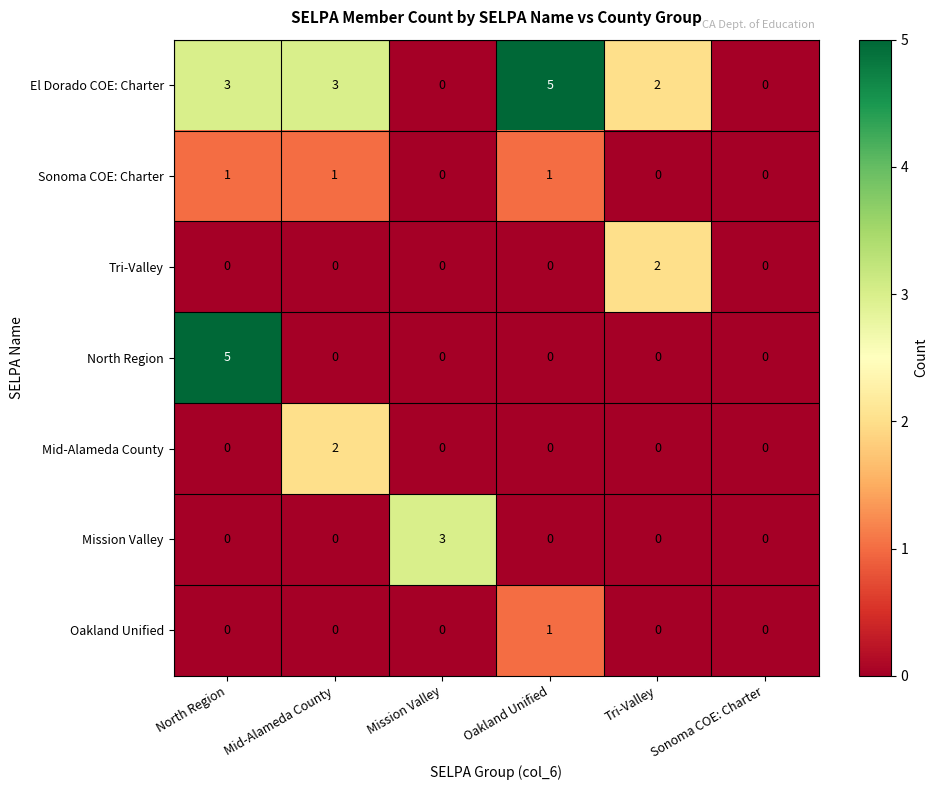

How many North Region values are between 0 and 1?

5